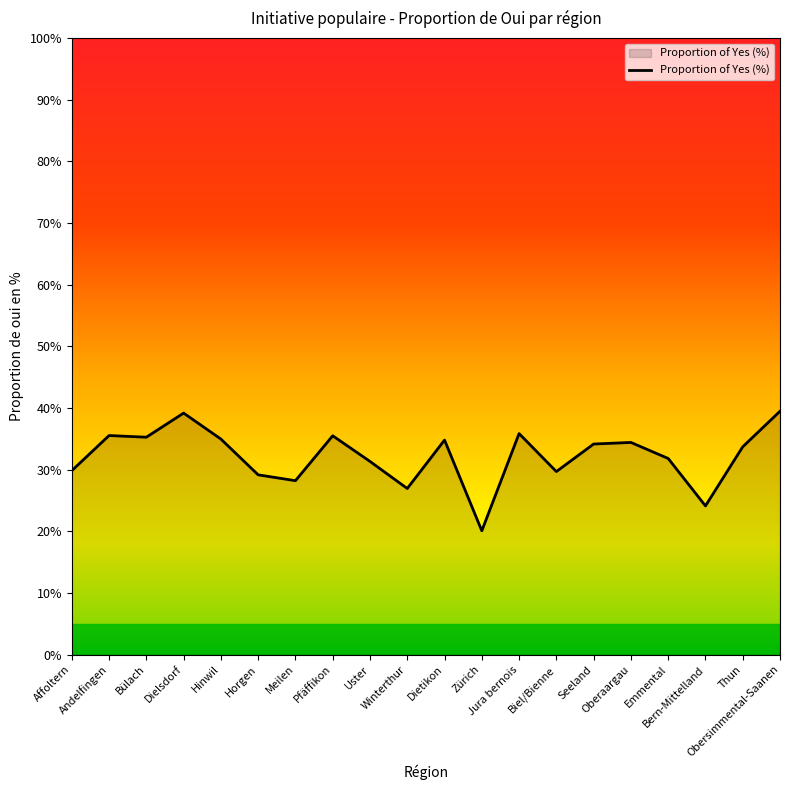

What is the difference between the maximum and minimum values?

19.4